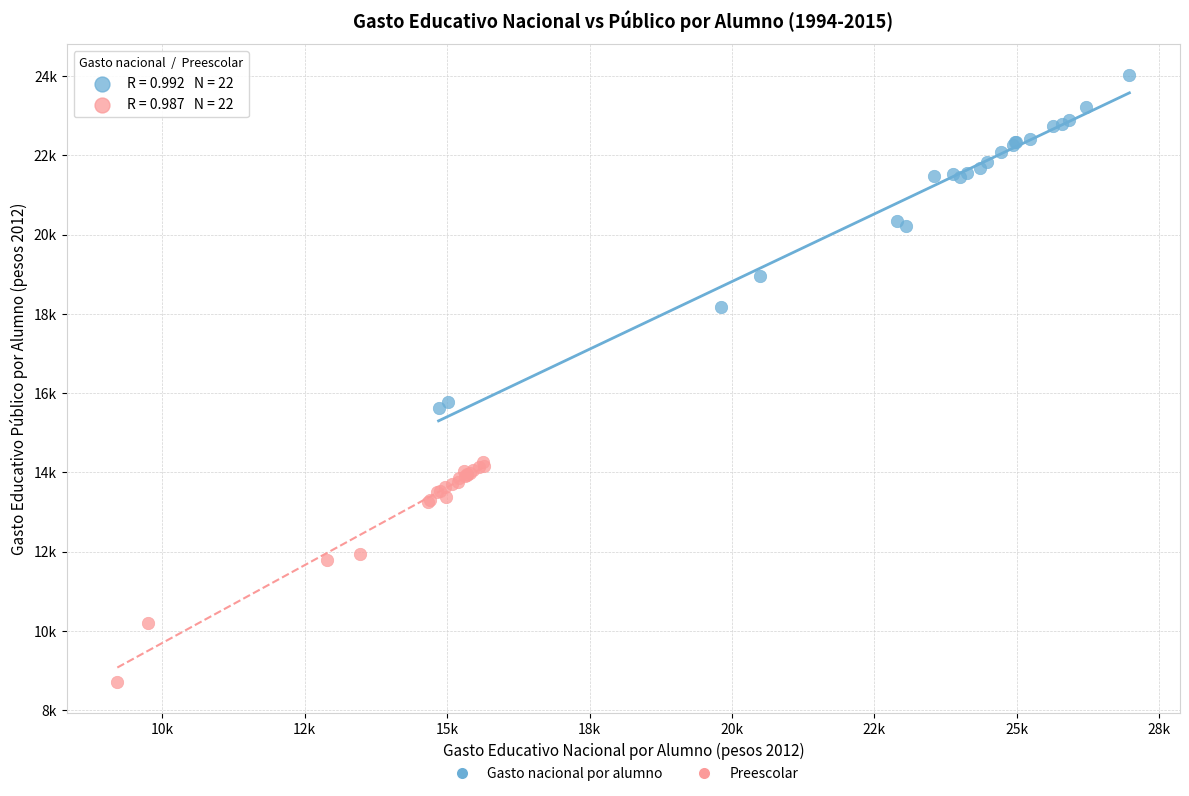

Which series reaches the minimum Y coordinate?

Preescolar